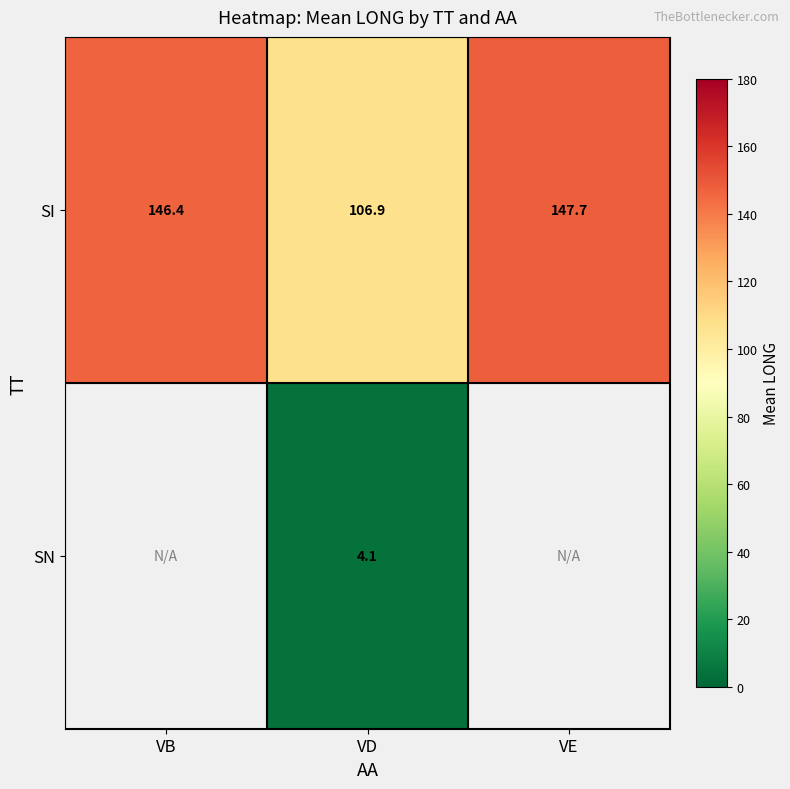

What is the difference between the highest and lowest values at VD?

102.8